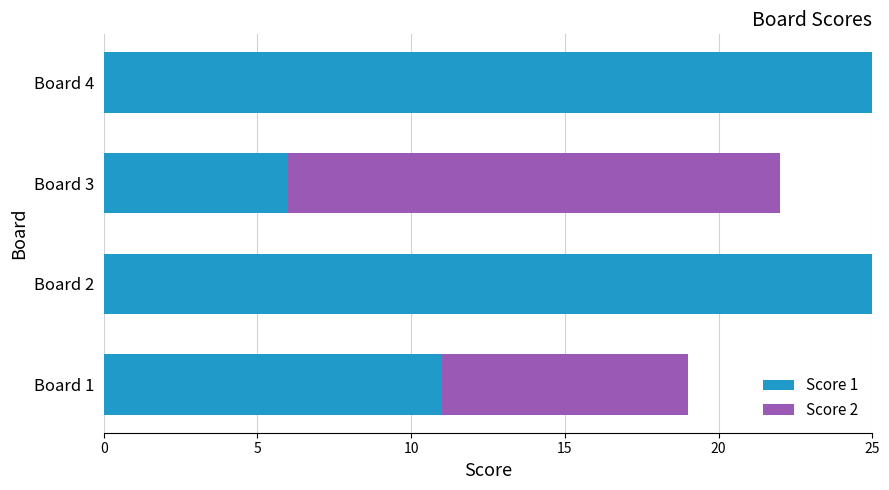

The value of Score 1 at Board 4 is 6. True or false?

False